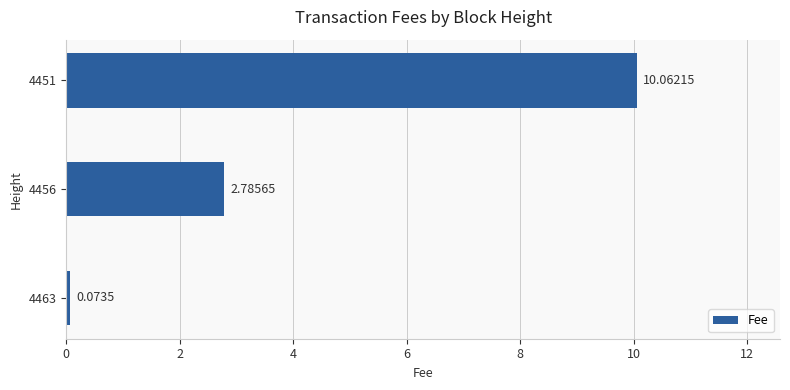

Rank the categories by value from highest to lowest.

4451, 4456, 4463